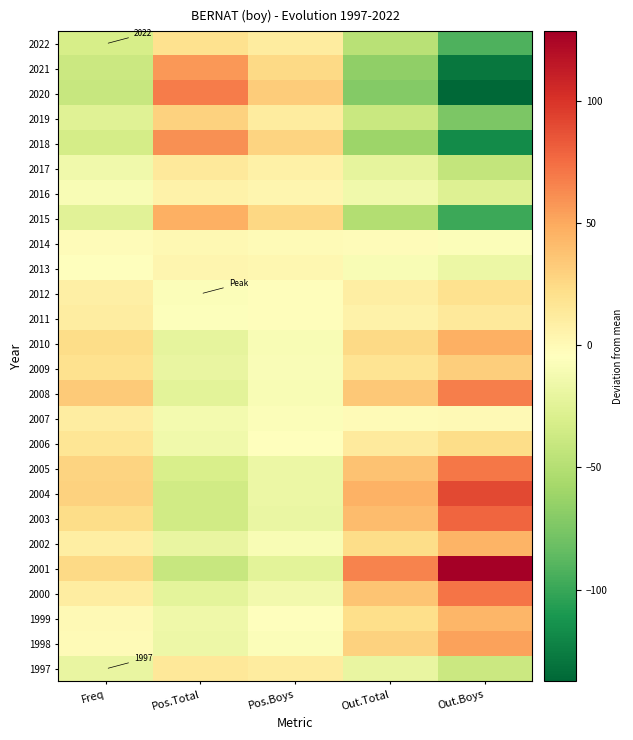

True or false: 2020 has a value of 68.7 at Pos.Total.

True